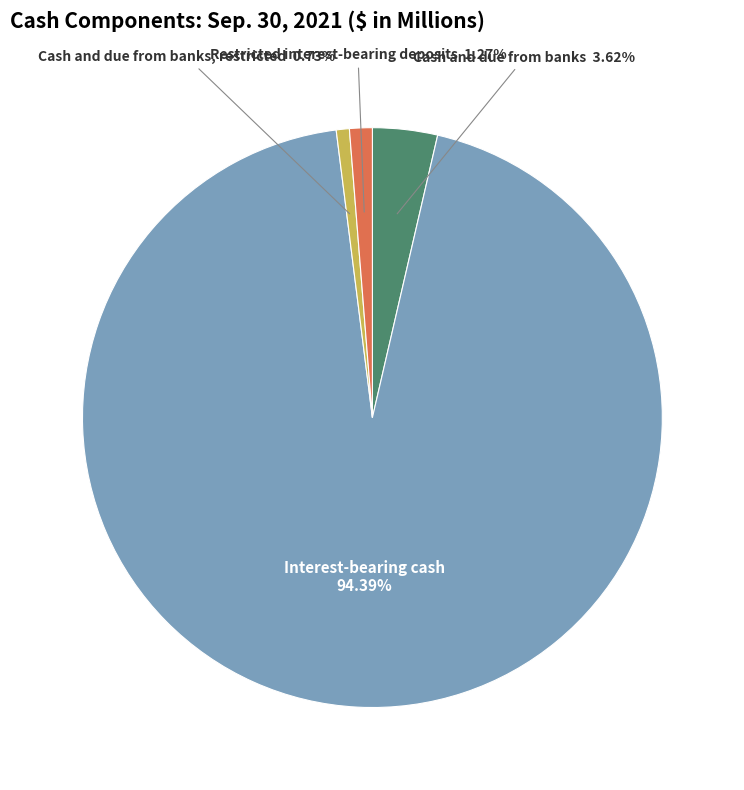

To the nearest percent, what is the difference between the largest and smallest slice percentages?

94%